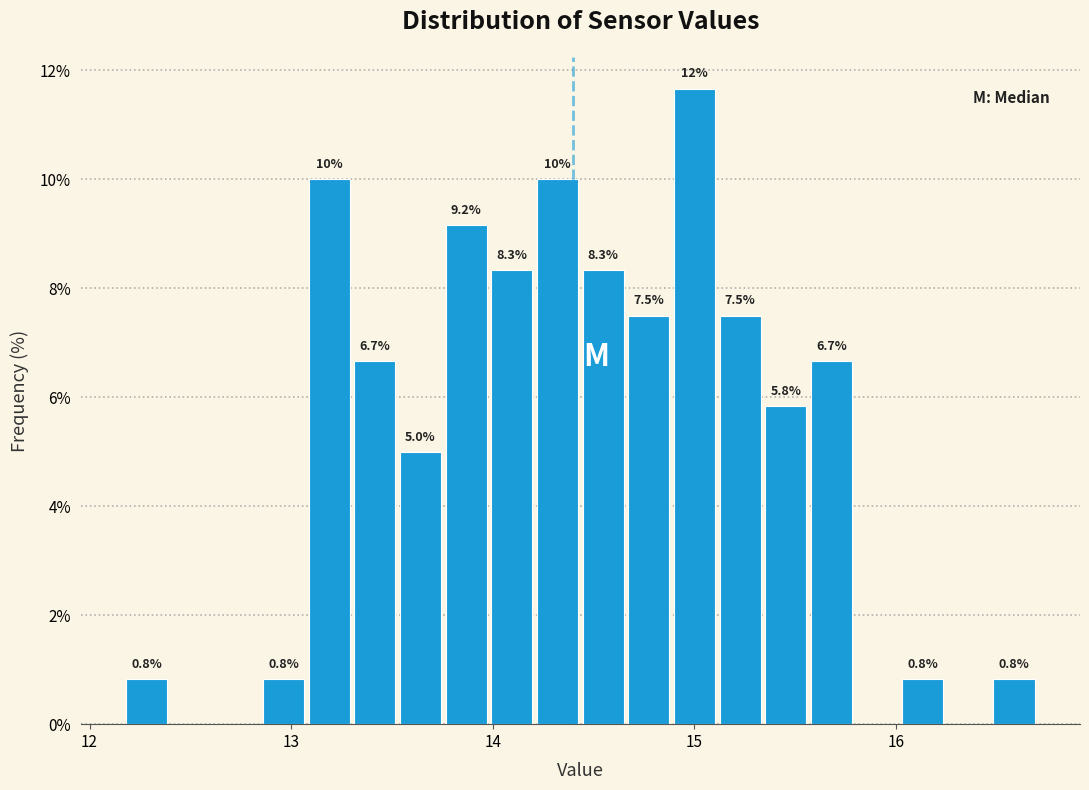

Around what value on the x-axis is the tallest bar? Give the approximate position of its centre, as read against the axis.

15.0